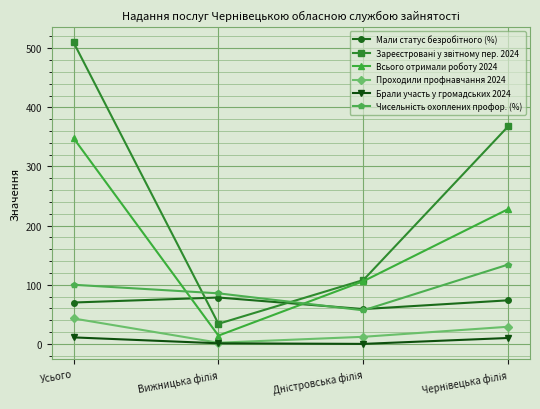

True or false: Проходили профнавчання 2024 has more than 1 points higher than both neighbors.

False